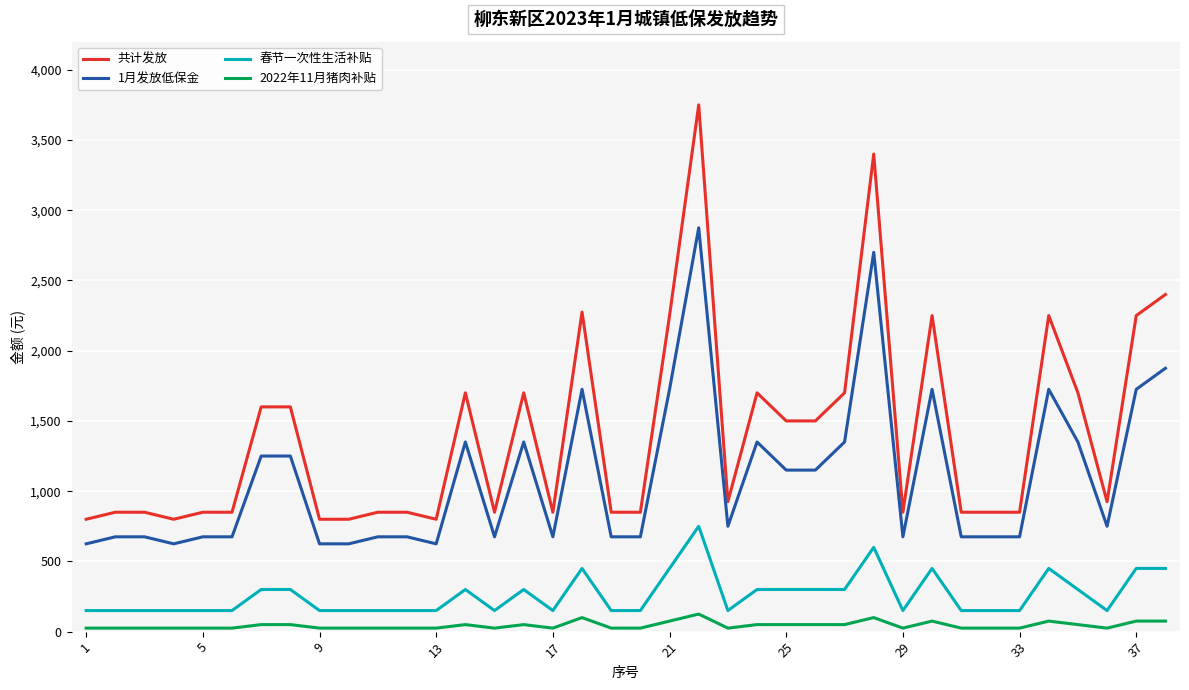

What is the maximum value shown in the chart?

3750